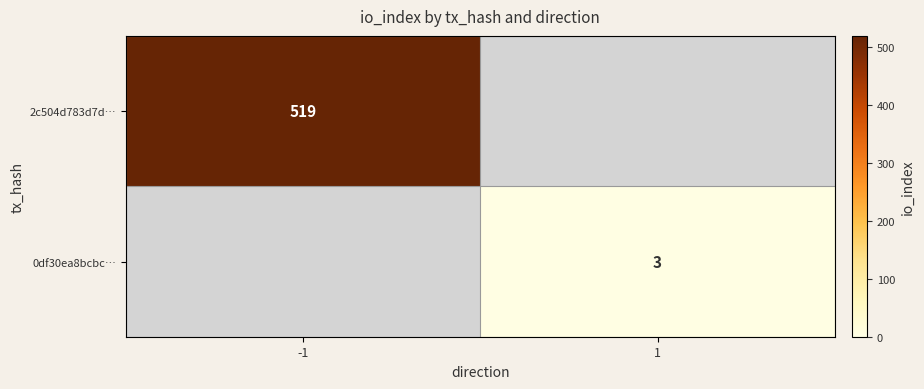

How many data points does each series have?

2